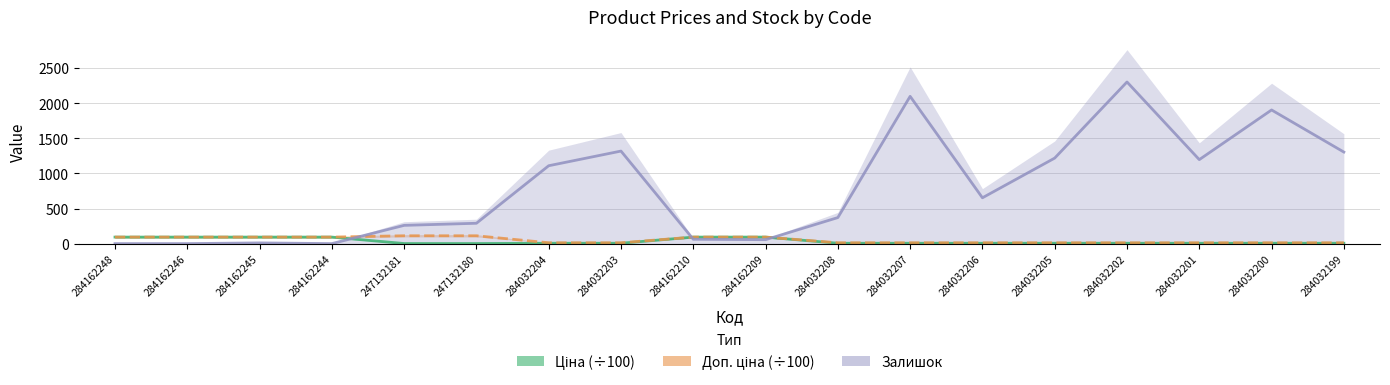

List the series in order of their peak value, lowest first.

Ціна (÷100), Доп. ціна (÷100), Залишок